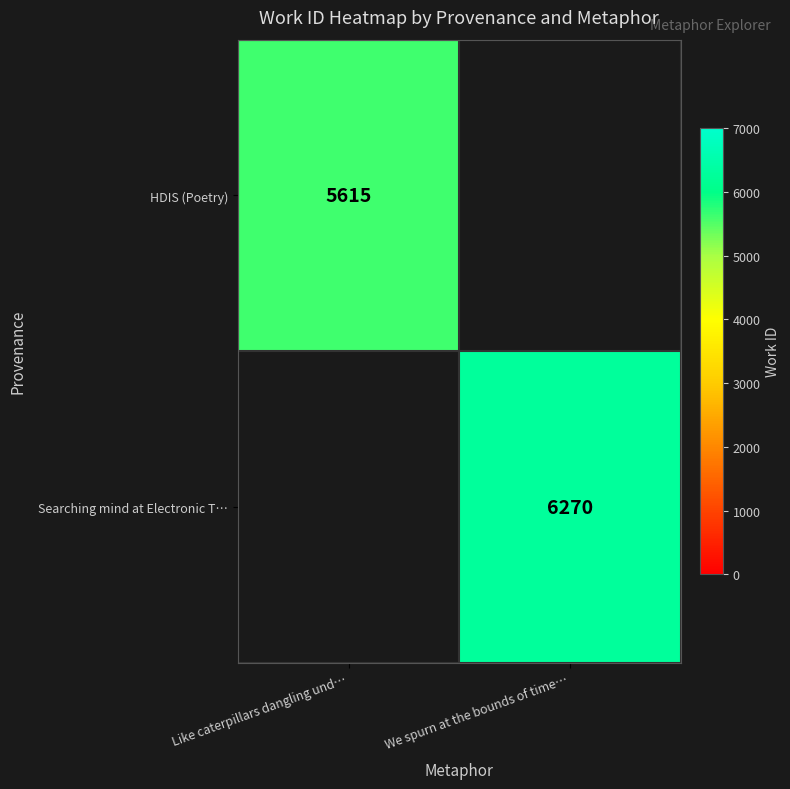

True or false: HDIS (Poetry) has a value of 5615 at Like caterpillars dangling und….

True